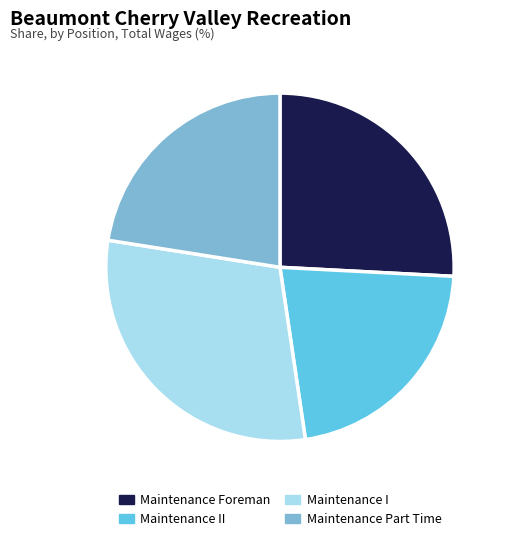

Which has a higher value, Maintenance Foreman or Maintenance Part Time?

Maintenance Foreman